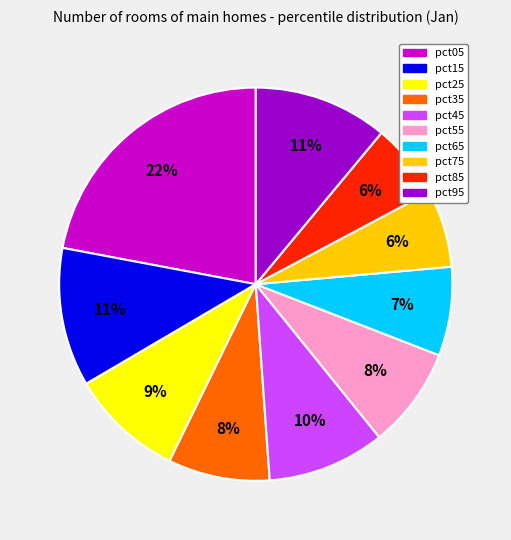

To the nearest percent, what is the average slice percentage?

10%